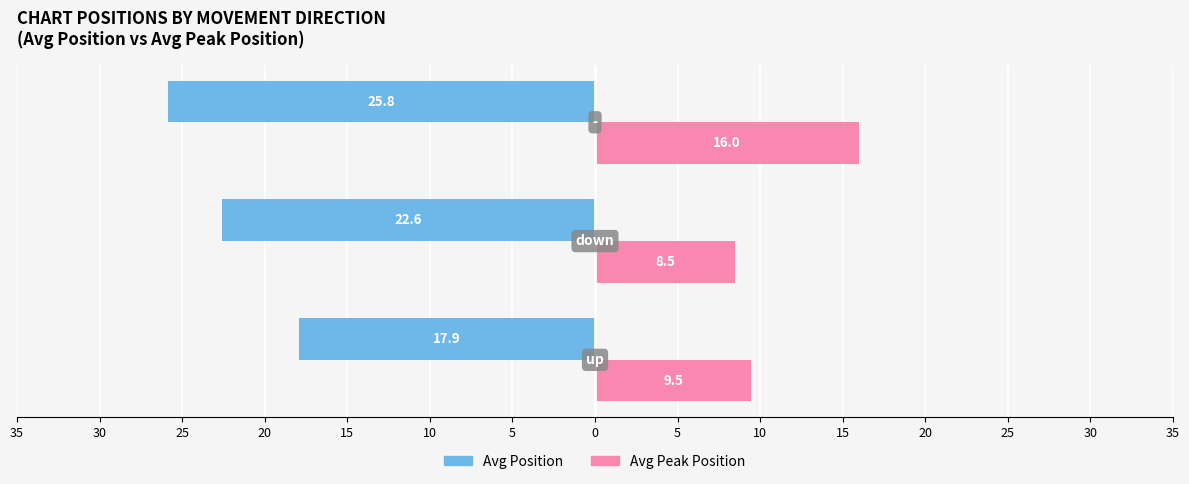

What are all the series names shown in the legend?

Avg Position, Avg Peak Position